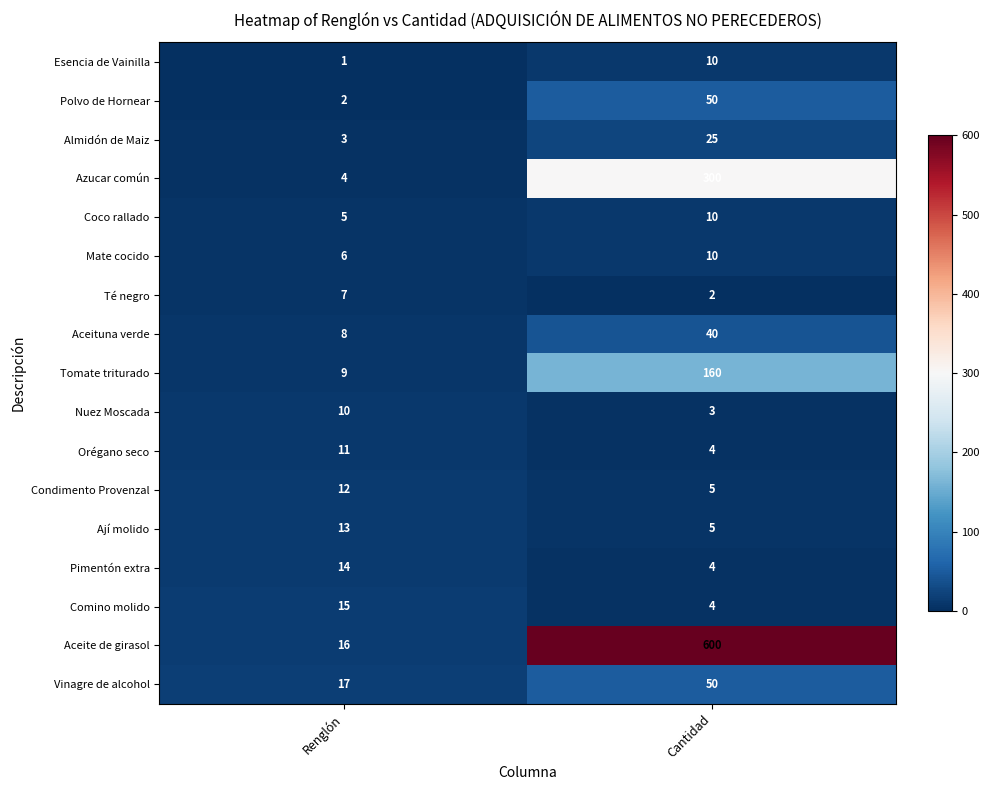

At which category is the sum across all series the highest?

Cantidad